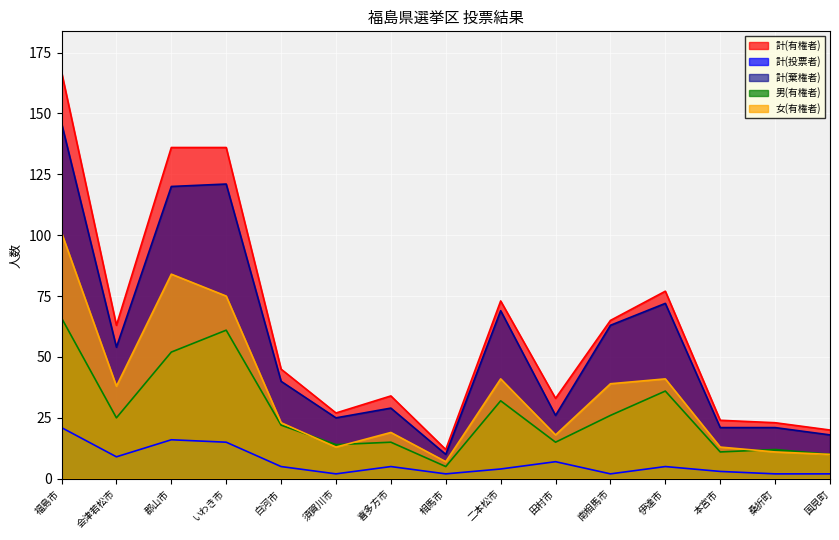

What is the label of the 10th point from the left?

田村市